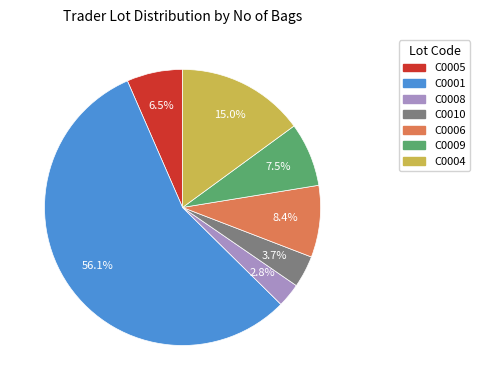

Is C0001 the majority of the pie?

Yes